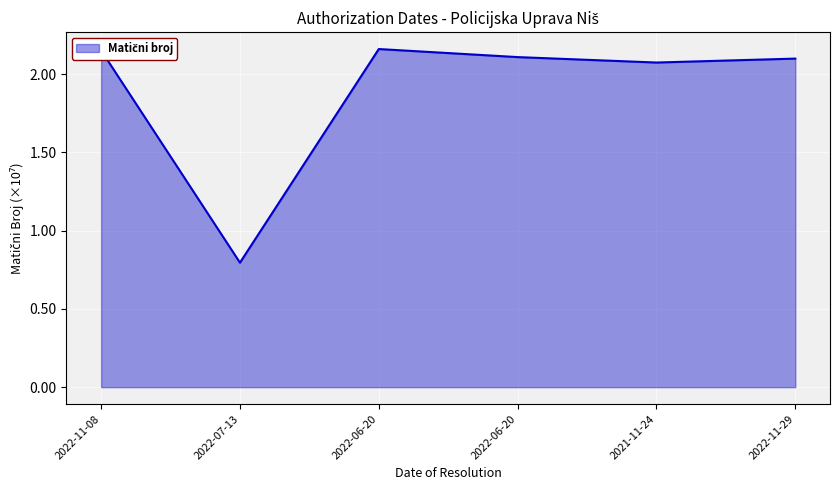

List the labels in order of value, smallest first.

2022-07-13, 2021-11-24, 2022-11-29, 2022-06-20, 2022-11-08, 2022-06-20